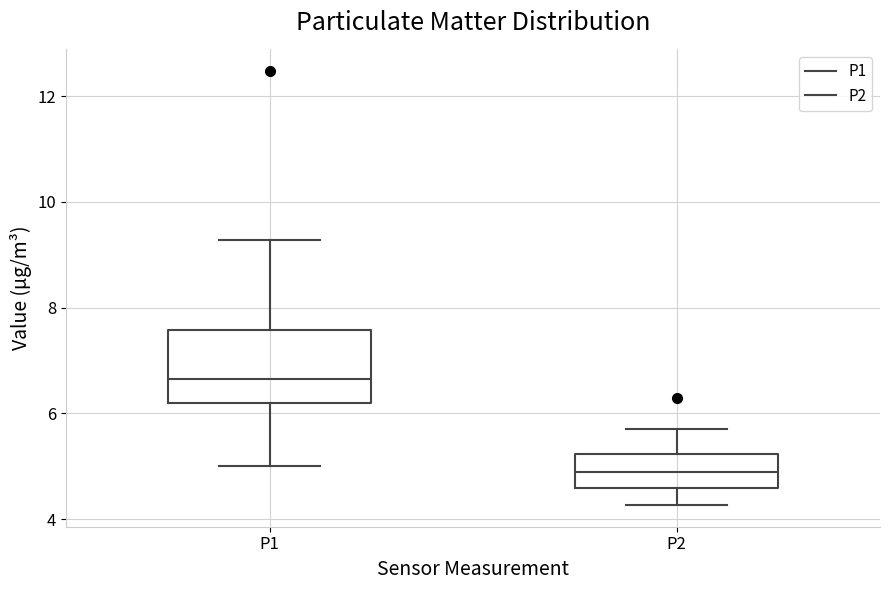

Reading left to right, transcribe this box plot: for each box, give where its median line is, the range the box spans, and where its two whiskers end, as read against the y-axis. The values are not printed on the chart, so give them approximately, as read against the axis.

P1: median 6.6, box 6.2 to 7.6, whiskers 5.0 to 9.2
P2: median 5.0, box 4.6 to 5.2, whiskers 4.2 to 5.8